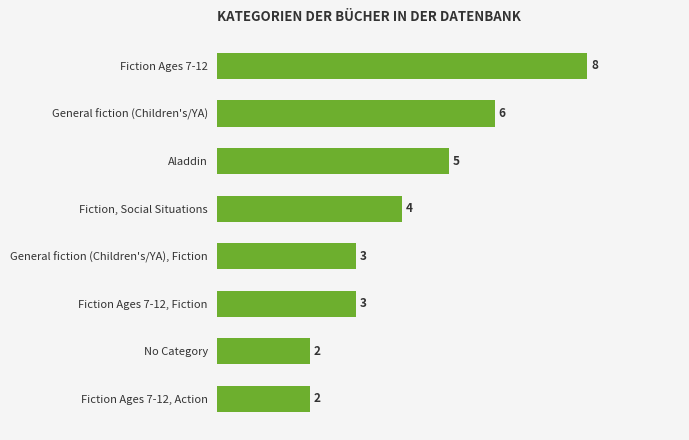

Which label corresponds to the largest value in the chart?

Fiction Ages 7-12